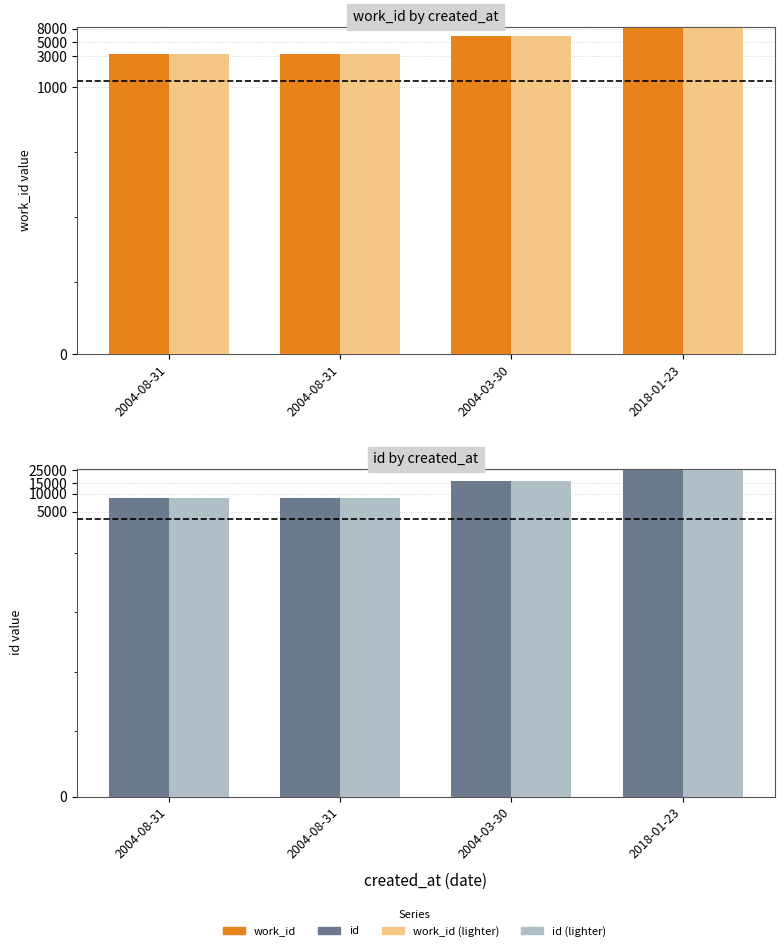

What is the label of the 3rd bar from the right?

2004-08-31